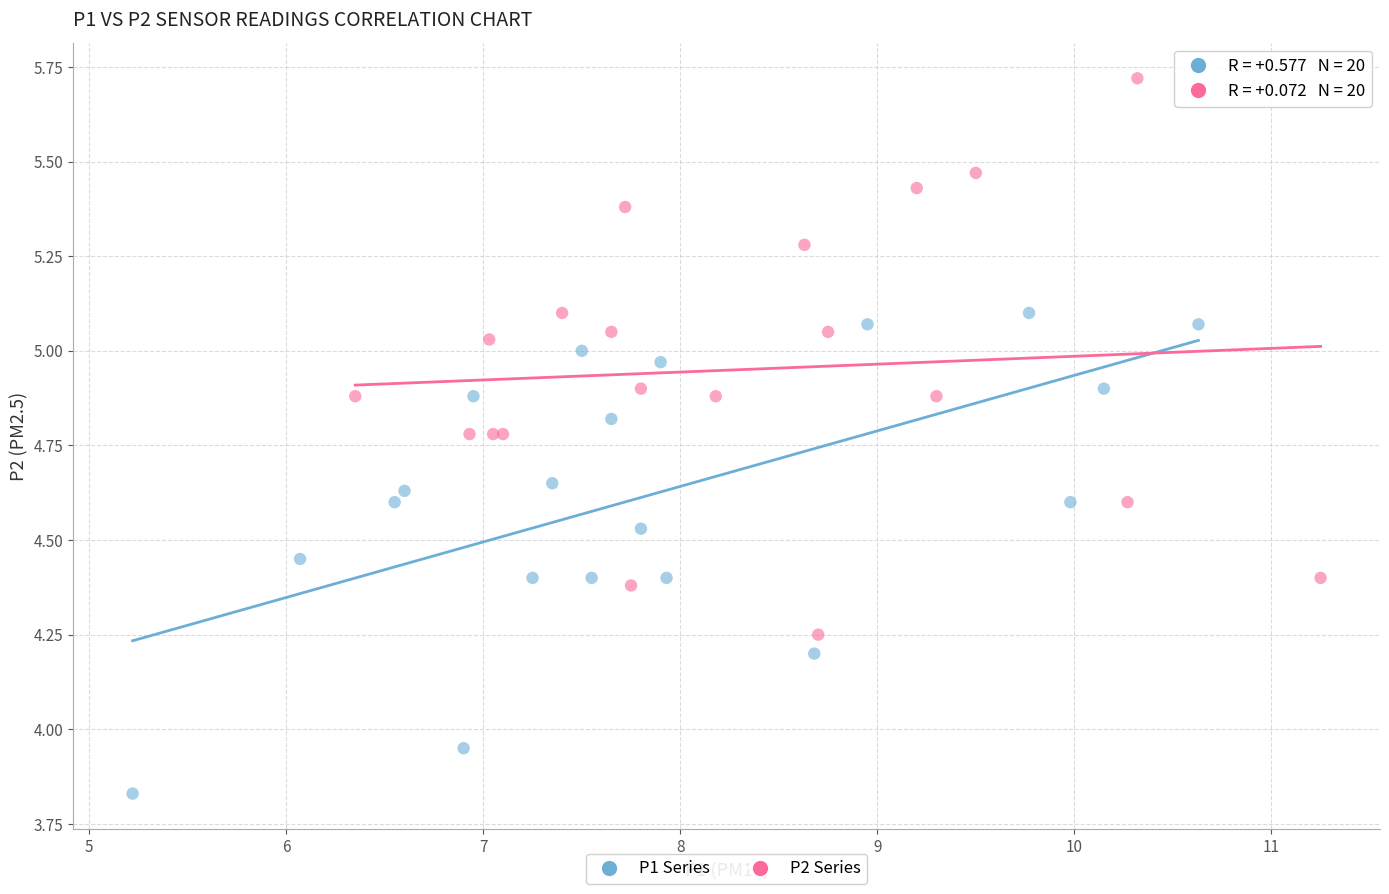

Which series contains the highest Y value?

P2 Series